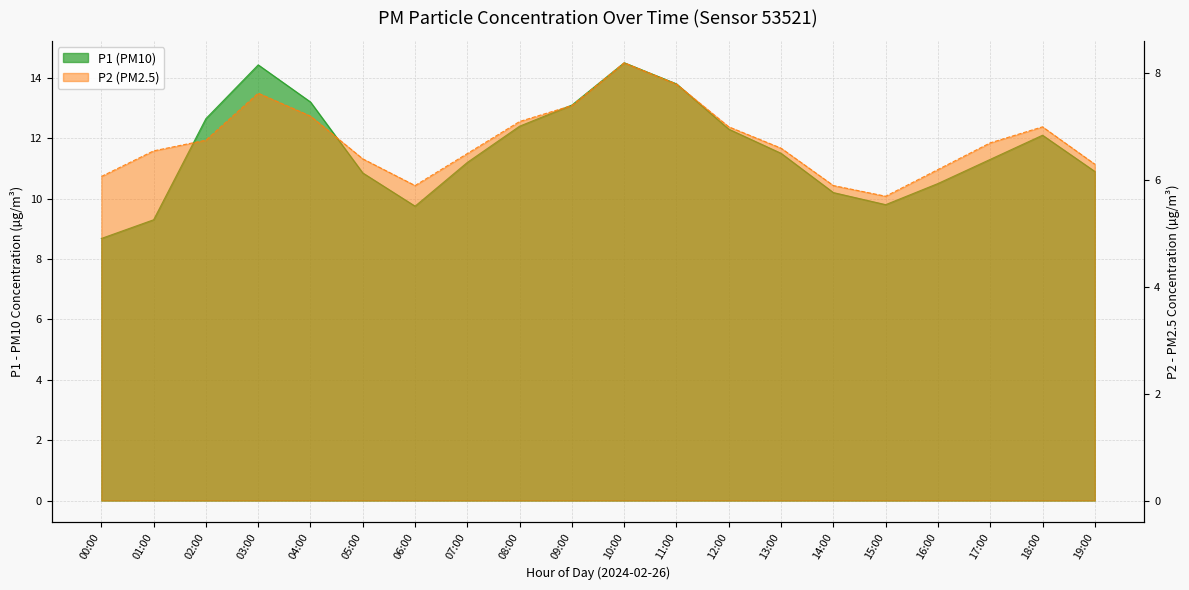

At 11:00, list the series in order from largest to smallest.

P1, P2